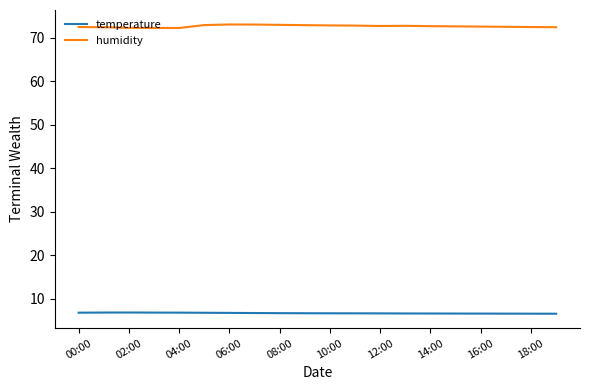

Which series has the largest total across all categories?

humidity